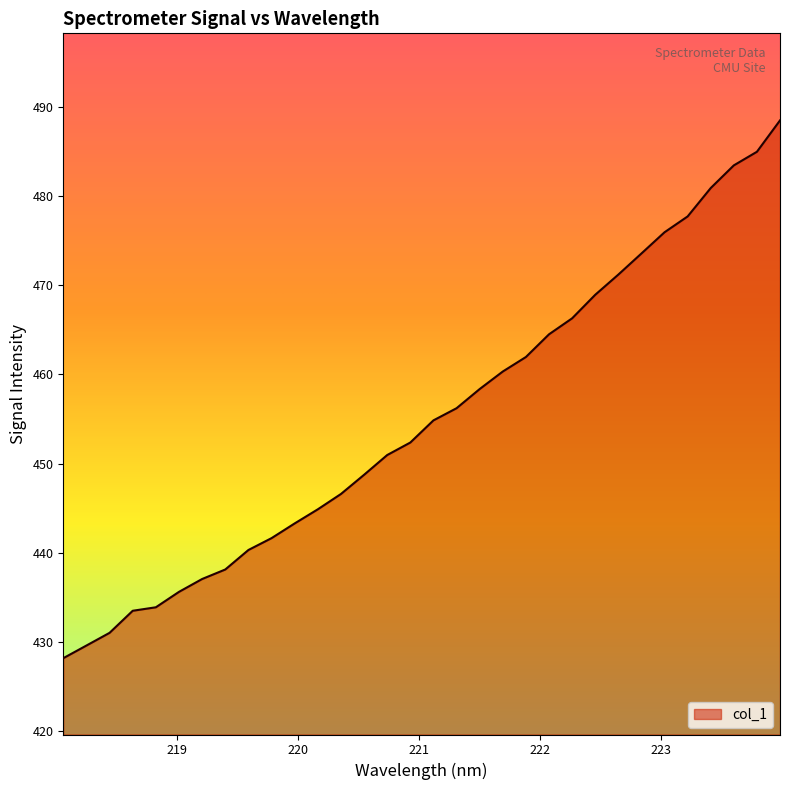

What is the minimum value shown in the chart?

428.2